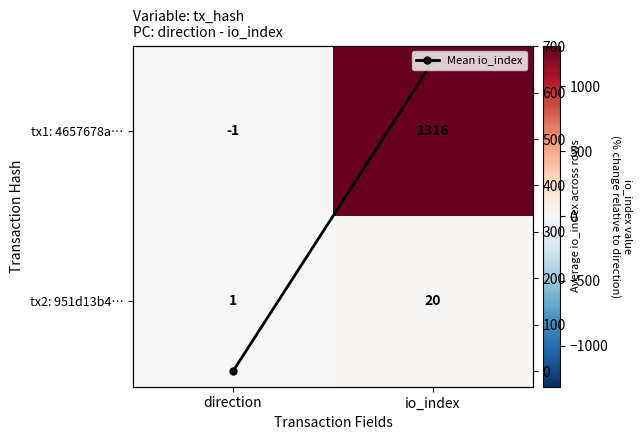

Which has a higher value, io_index or direction?

io_index